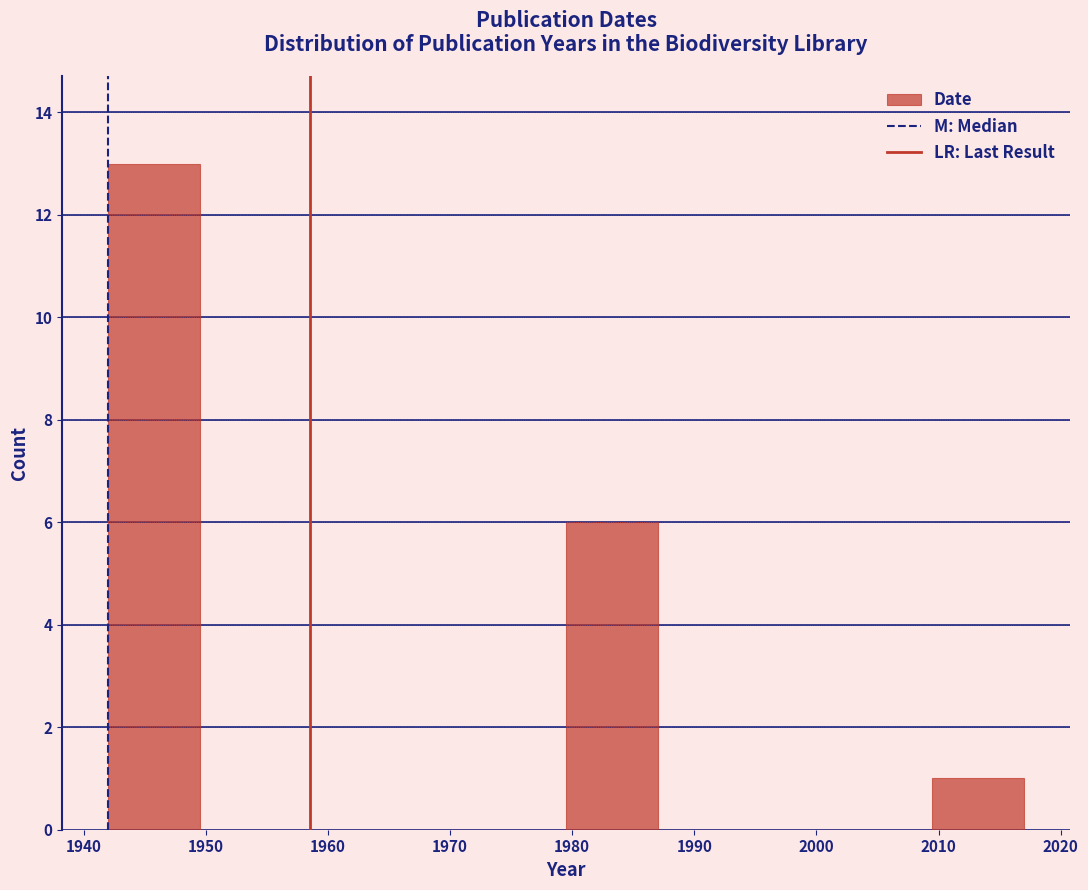

Which range on the x-axis has the tallest bar?

1942.0 to 1949.5